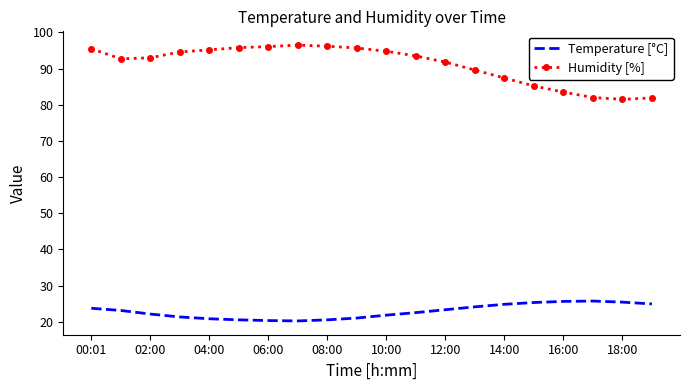

True or false: Humidity [%] and Temperature [°C] cross at least once.

False